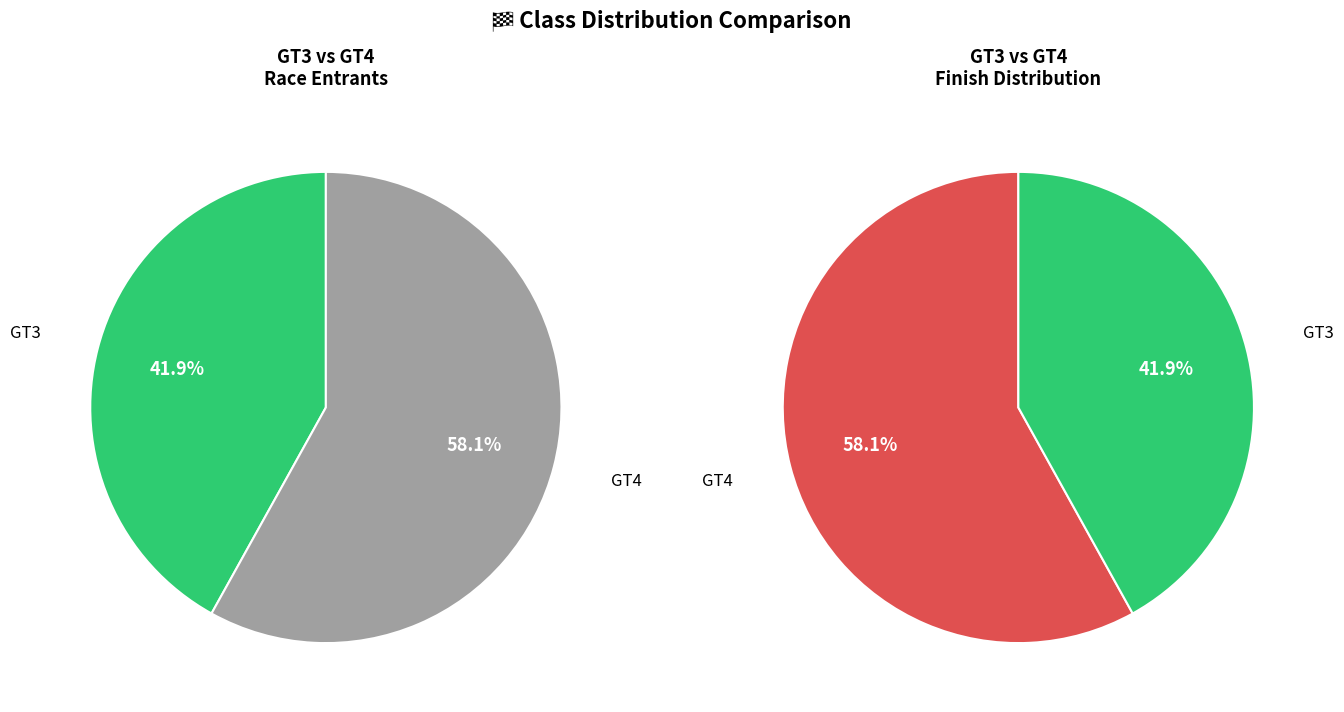

The GT3 slice represents 31% of the pie. True or false?

False